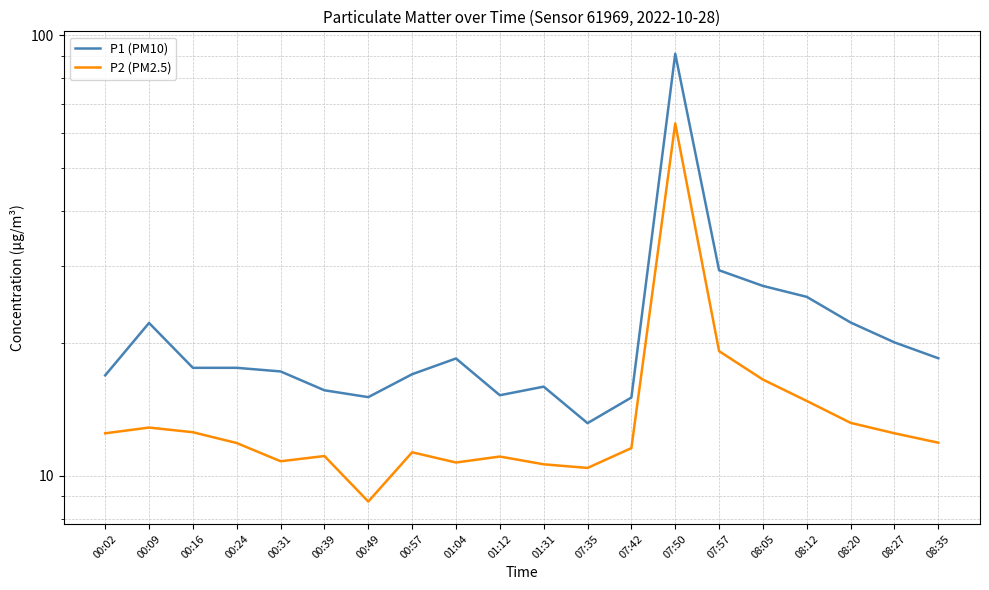

At 00:49, list the series in order from smallest to largest.

P2 (PM2.5), P1 (PM10)